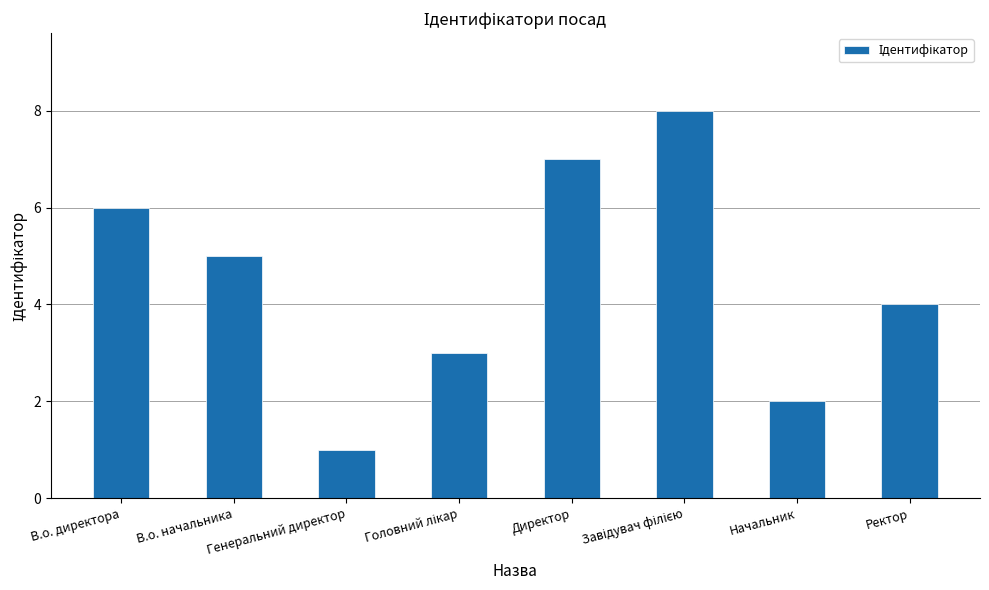

What is the value of the 5th bar from the left?

7